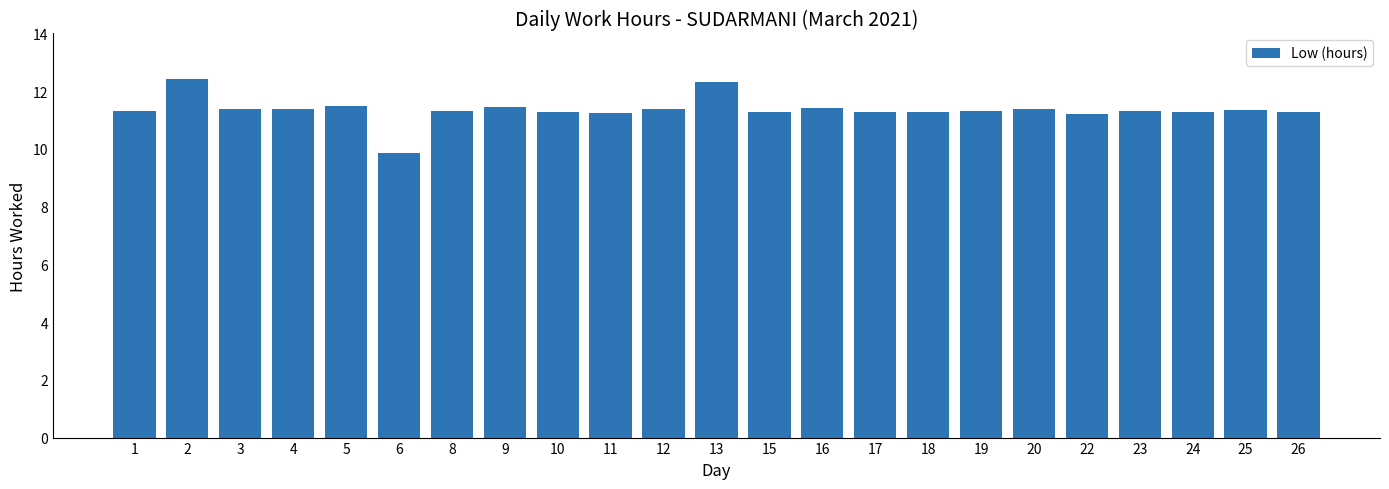

What is the difference between the second highest and minimum values?

2.5